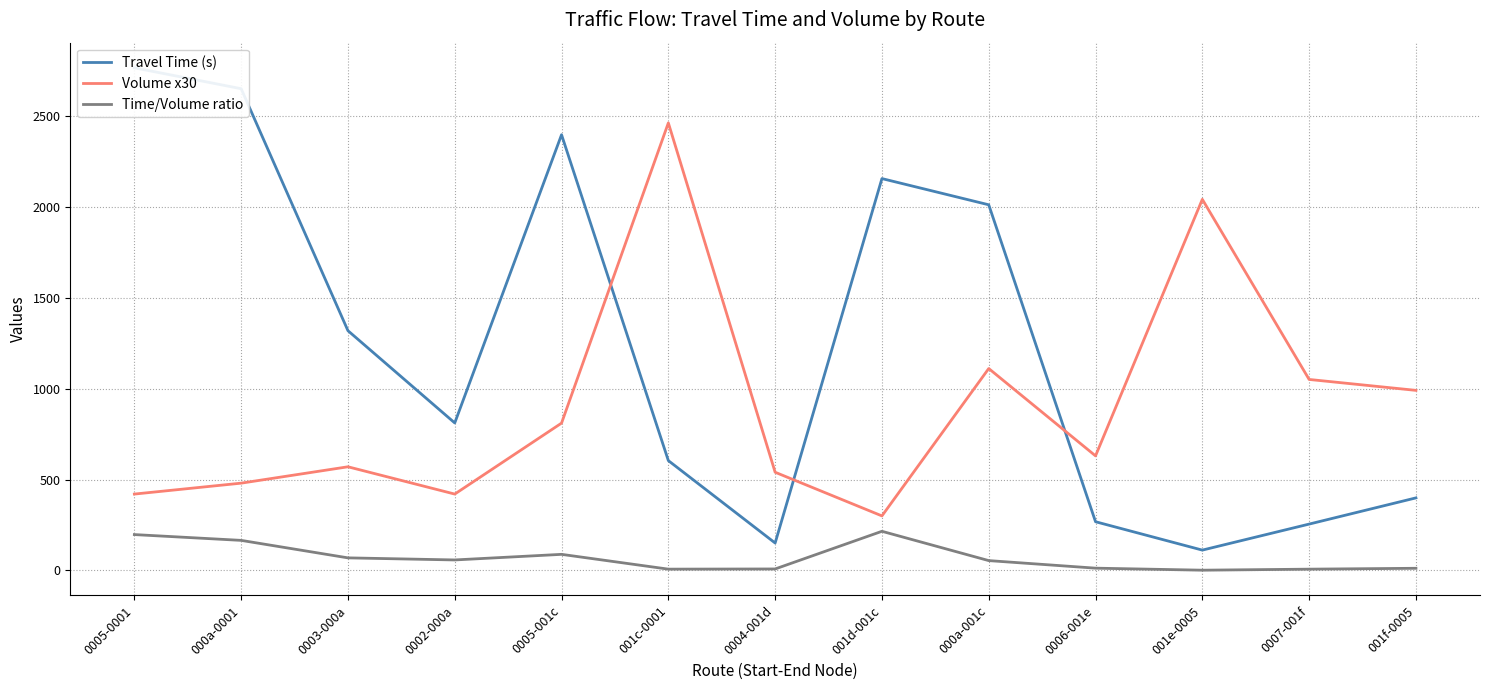

What position from the left is 000a-001c?

9